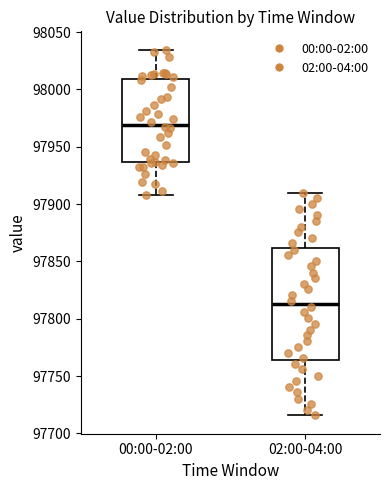

Where does the lower whisker of the box for 02:00-04:00 end on the y-axis? The values are not printed on the chart, so give them approximately, as read against the axis.

97715